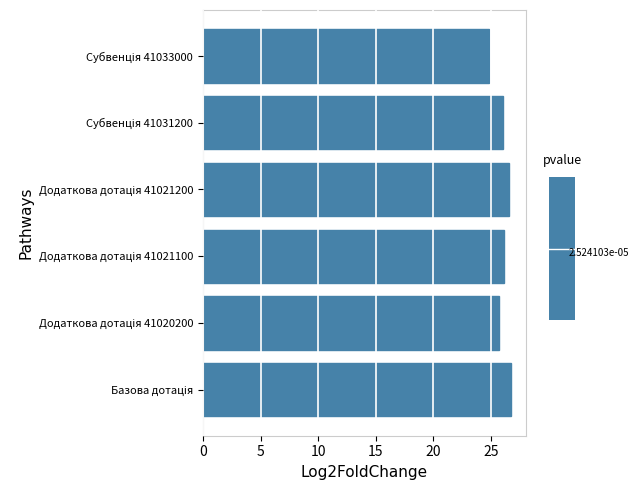

Reading right to left, list all the values displayed in this chart.

24.8	26.1	26.6	26.1	25.7	26.7